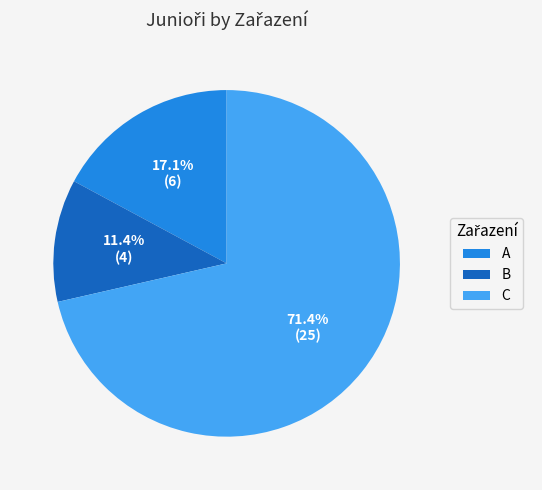

How much of the chart is everything except A?

82.9%